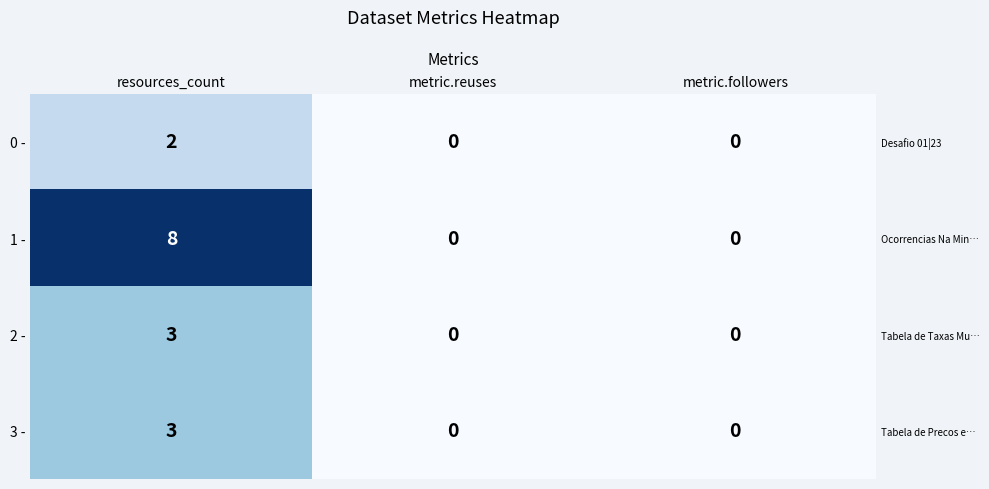

The 1 - series shows 5 at resources_count. True or false?

False